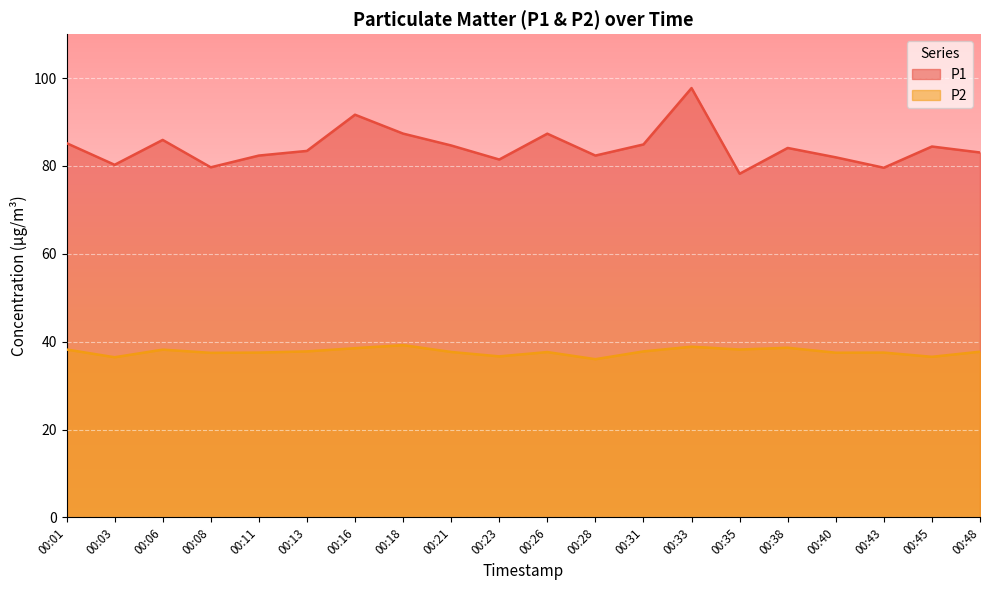

How many interior local valleys does the P2 series have?

7